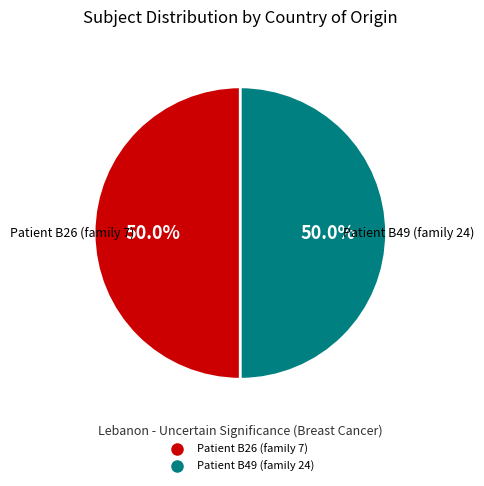

To the nearest percent, what is the average slice percentage?

50%